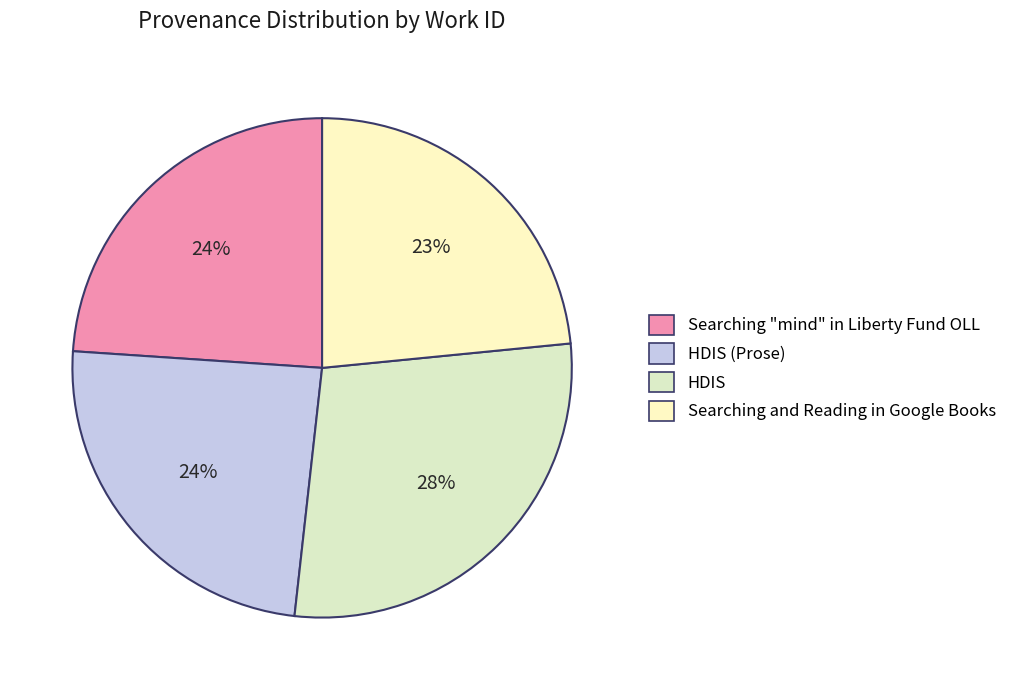

To the nearest percent, what is the average slice percentage?

25%